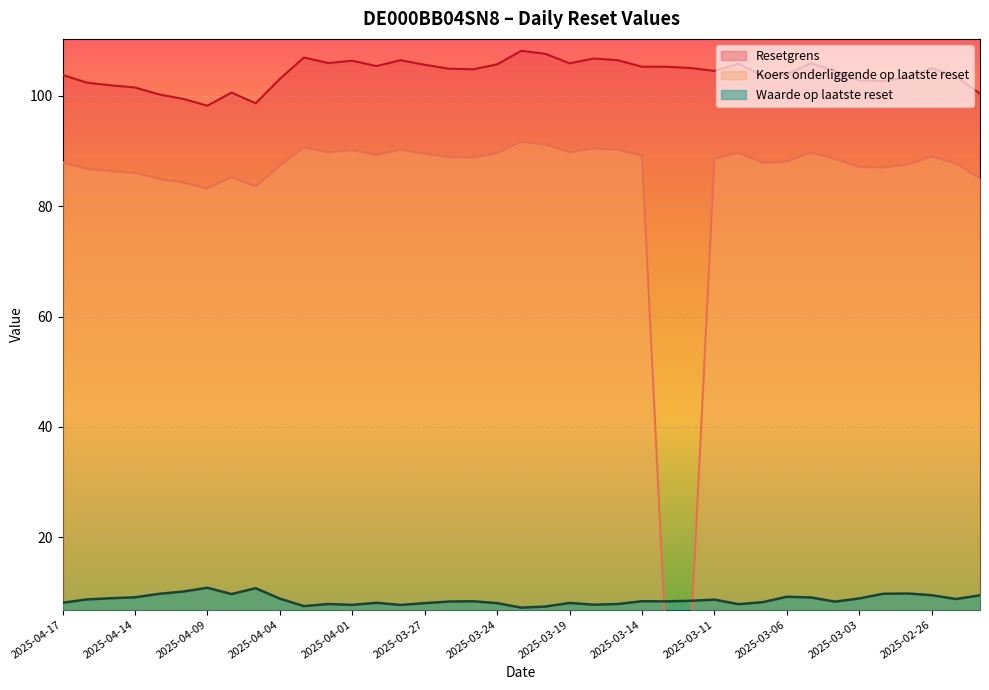

How many interior local valleys does the Waarde op laatste reset series have?

10